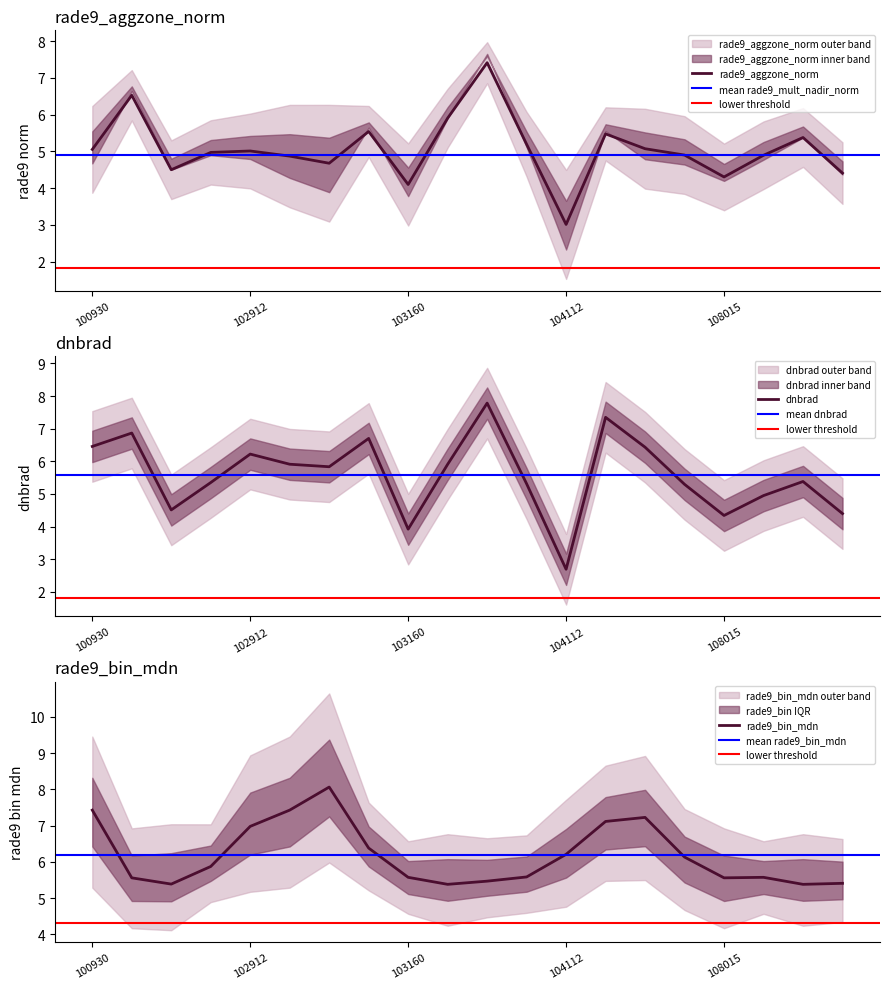

Where do dnbrad and rade9_aggzone_norm first cross each other?

103040 and 103160